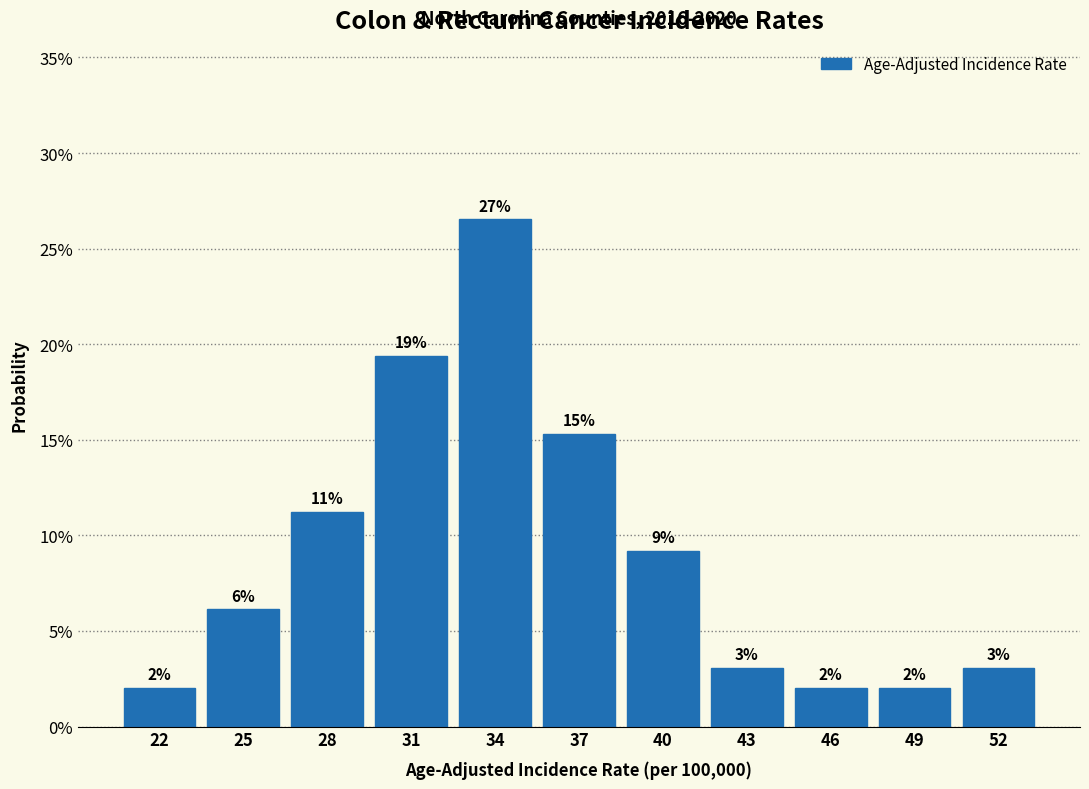

How many bars are there in total?

11